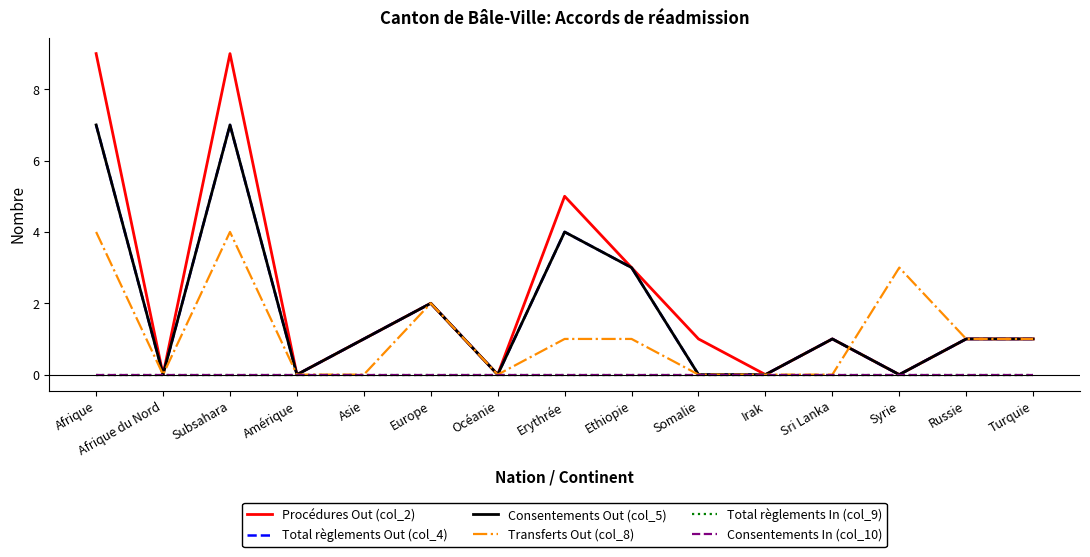

What position from the left is Somalie?

10